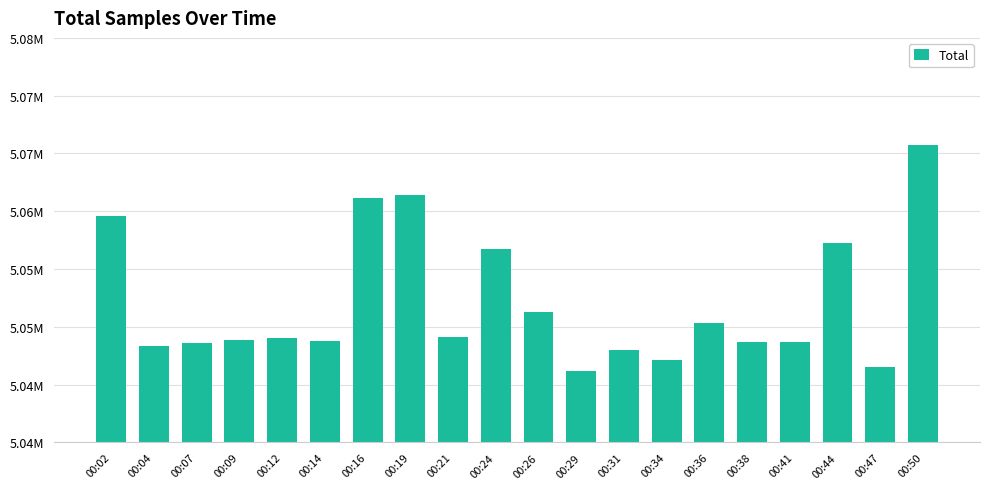

What is the average value?

5052078